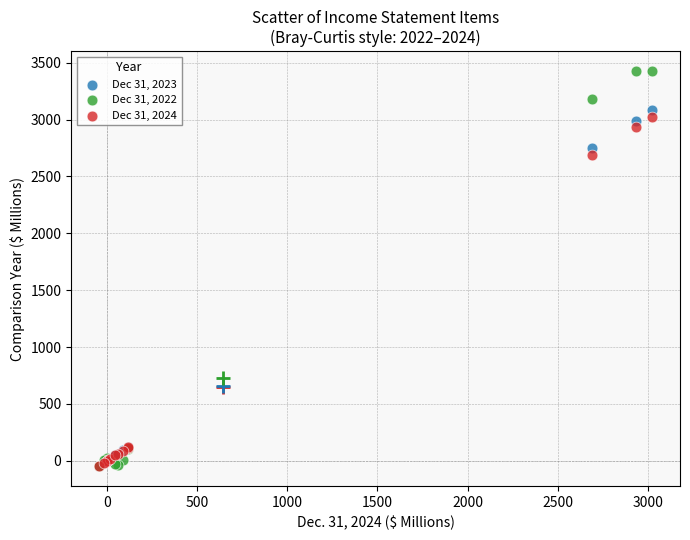

Across all series, what Y value is closest to 1689?

2691.1